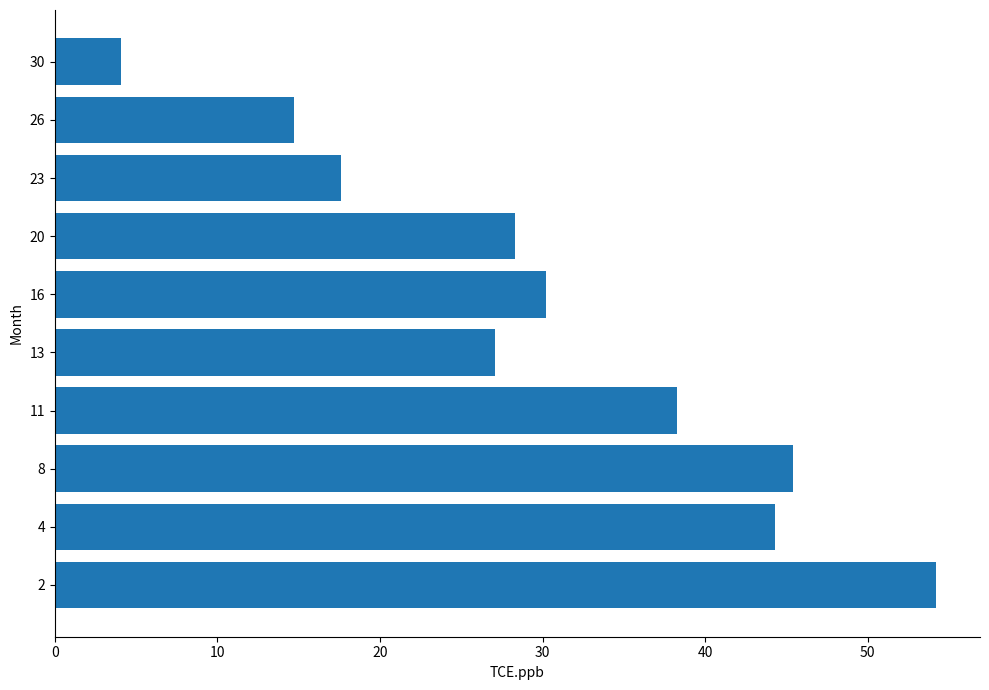

Reading bottom to top, what are all the values shown in this chart?

2=54.2	4=44.3	8=45.4	11=38.3	13=27.1	16=30.2	20=28.3	23=17.6	26=14.7	30=4.1